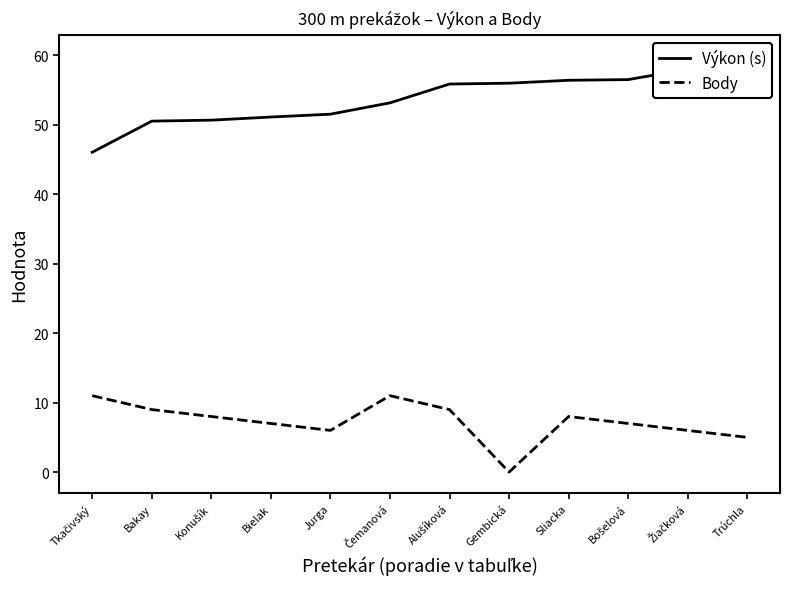

Is this an area chart (filled region under the line)?

No